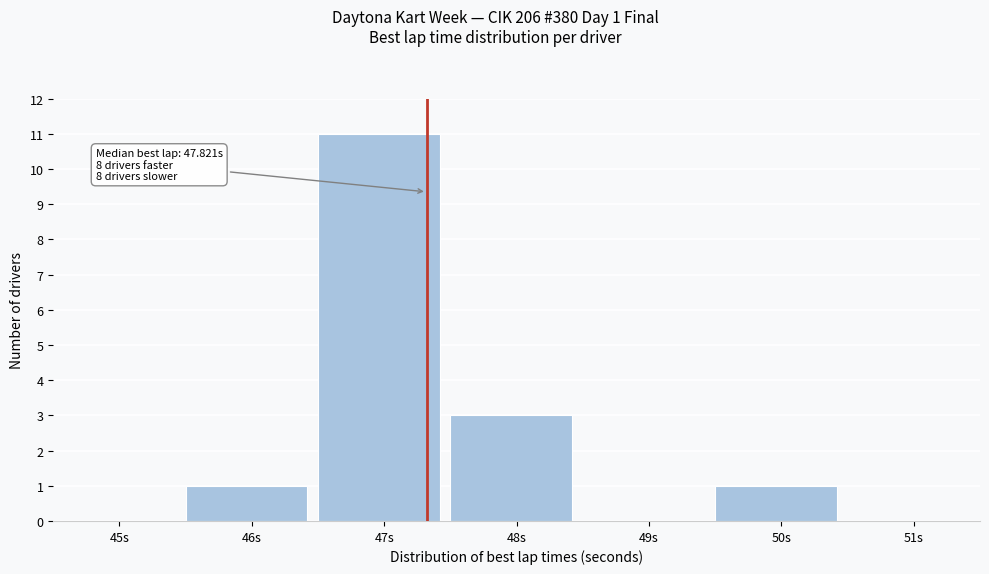

Reading left to right, transcribe all the data shown in this chart.

45s=0	46s=1	47s=11	48s=3	49s=0	50s=1	51s=0